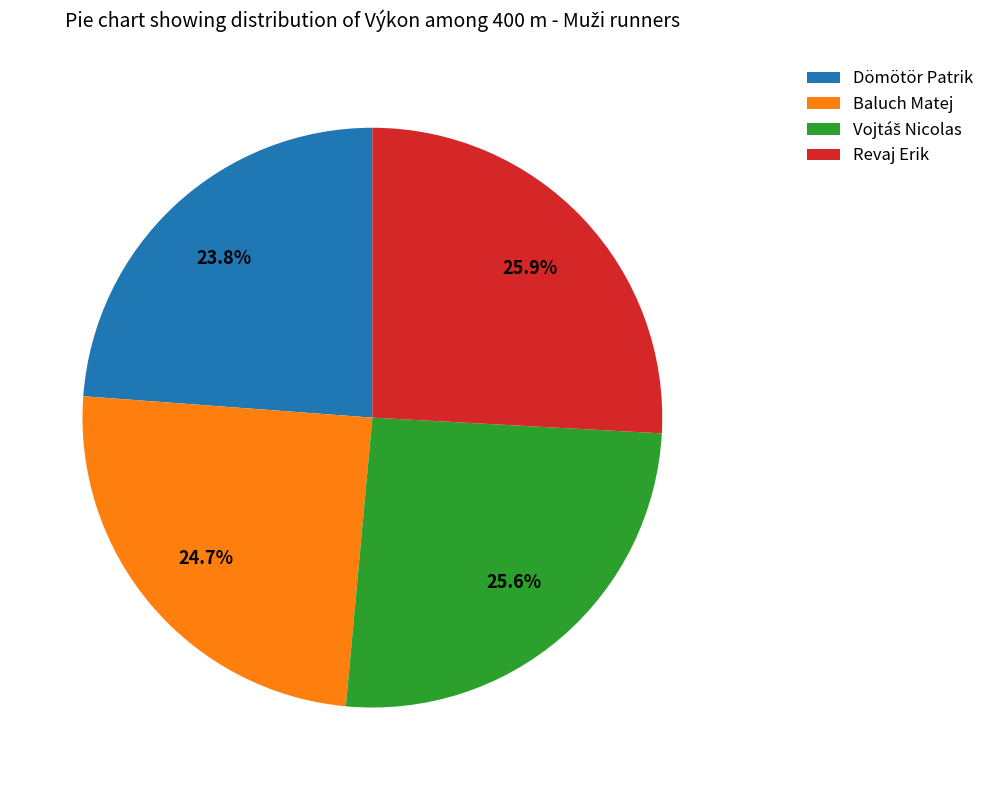

Which category has the smallest portion of the pie?

Dömötör Patrik